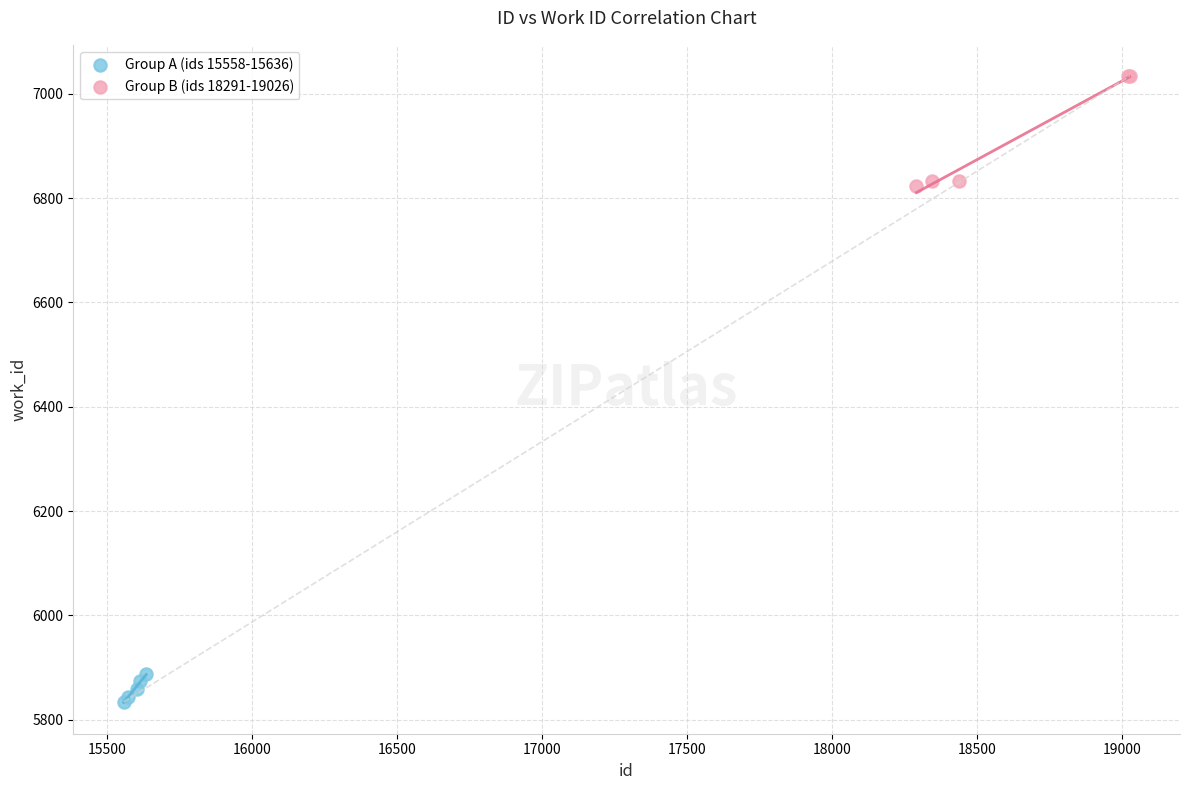

Which series has the largest Y range (max minus min)?

Group B (ids 18291-19026)